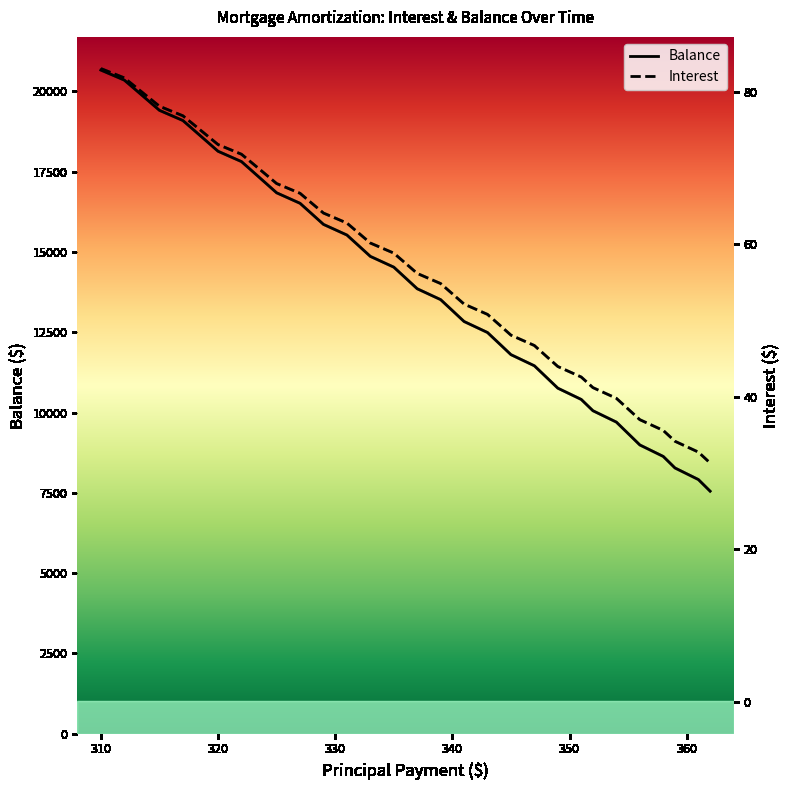

Count the number of categories in the chart.

40